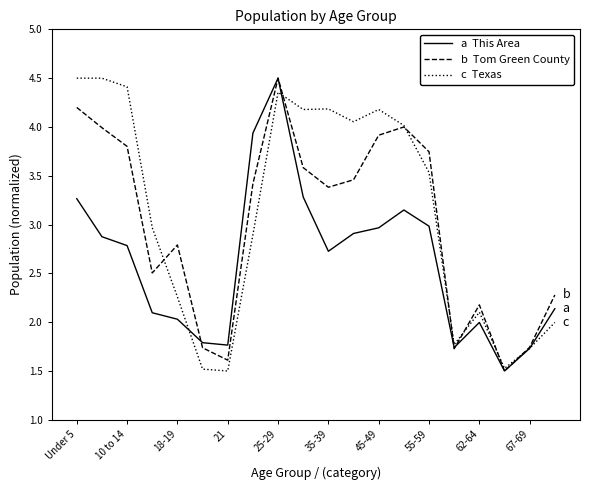

What is the maximum value shown in the chart?

4.5